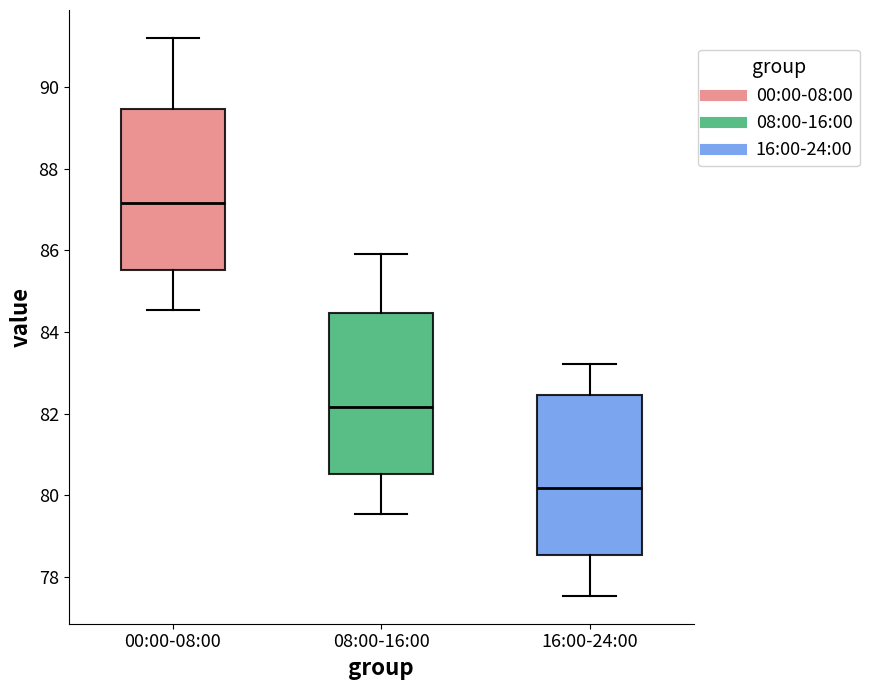

Where does the median line of the box for 00:00-08:00 sit on the y-axis? The values are not printed on the chart, so give them approximately, as read against the axis.

87.2